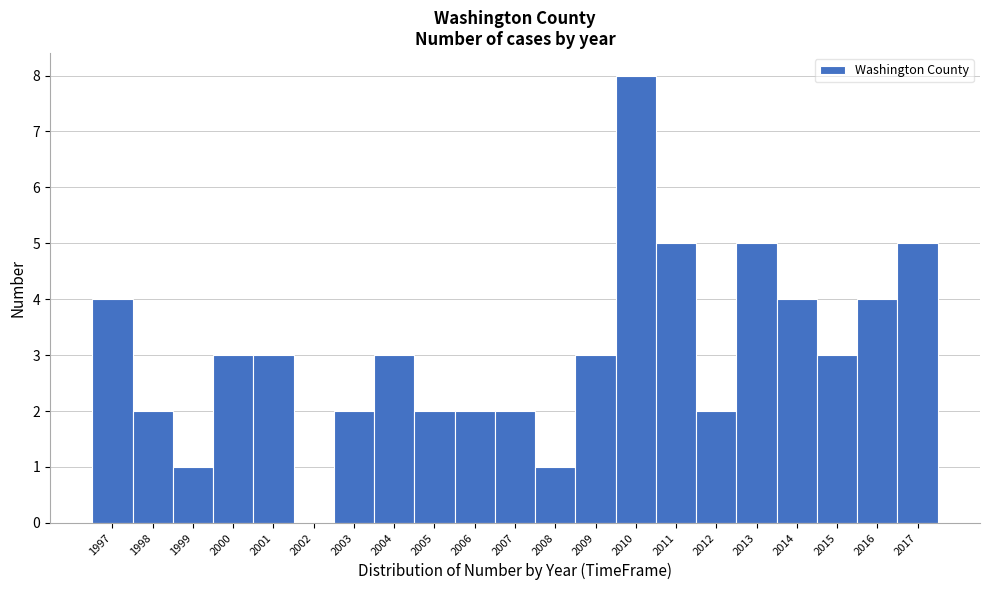

Reading left to right, transcribe this chart: for each bar, give the range it covers on the x-axis and its height. The values are not printed on the chart, so give them approximately, as read against the axis.

1996.5 to 1997.5: 4
1997.5 to 1998.5: 2
1998.5 to 1999.5: 1
1999.5 to 2000.5: 3
2000.5 to 2001.5: 3
2001.5 to 2002.5: 0
2002.5 to 2003.5: 2
2003.5 to 2004.5: 3
2004.5 to 2005.5: 2
2005.5 to 2006.5: 2
2006.5 to 2007.5: 2
2007.5 to 2008.5: 1
2008.5 to 2009.5: 3
2009.5 to 2010.5: 8
2010.5 to 2011.5: 5
2011.5 to 2012.5: 2
2012.5 to 2013.5: 5
2013.5 to 2014.5: 4
2014.5 to 2015.5: 3
2015.5 to 2016.5: 4
2016.5 to 2017.5: 5